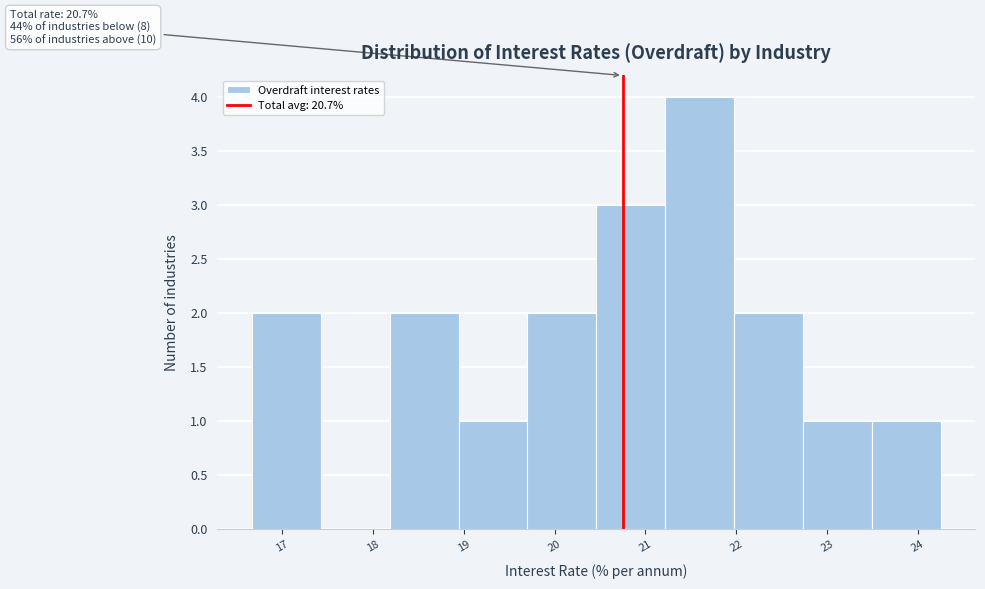

Which range on the x-axis has the tallest bar?

21.2 to 22.0